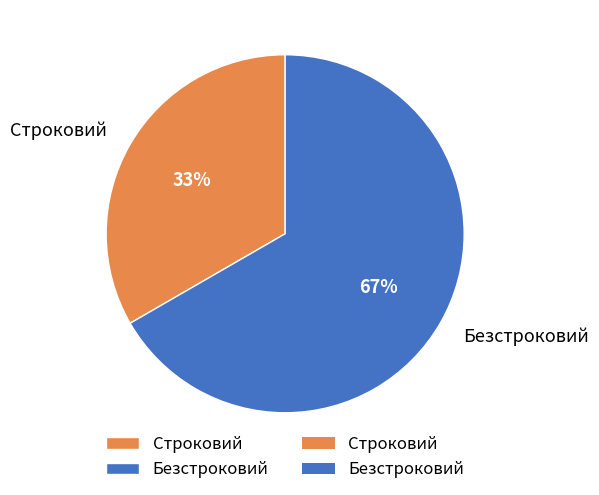

Is the sum of Безстроковий and Строковий greater than half?

Yes